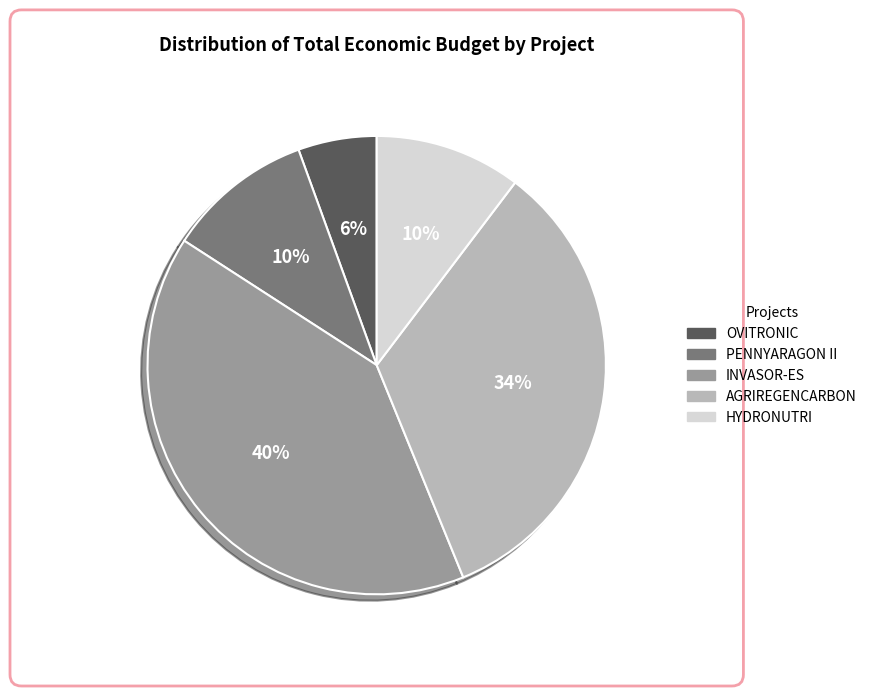

What is the largest slice in the pie chart?

INVASOR-ES